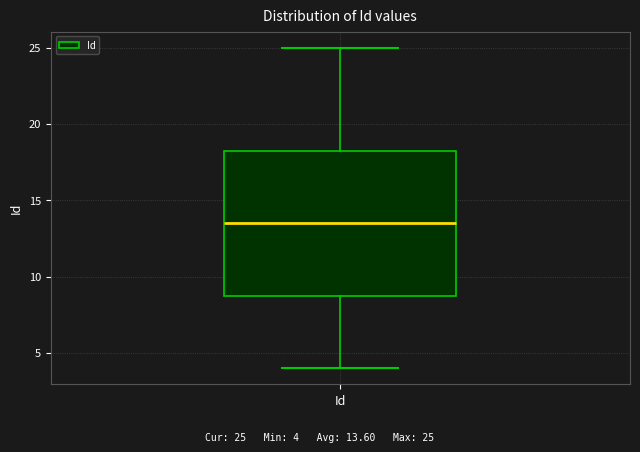

Where is the upper edge of the box for Id on the y-axis? The values are not printed on the chart, so give them approximately, as read against the axis.

18.5